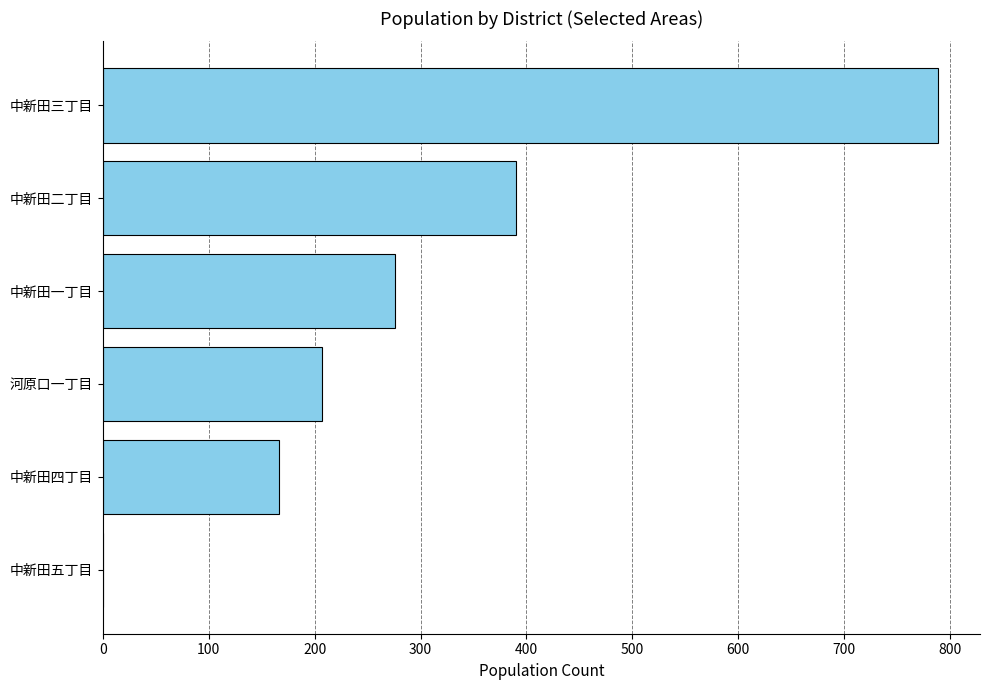

What is the sum of the values at 中新田二丁目 and 河原口一丁目?

597